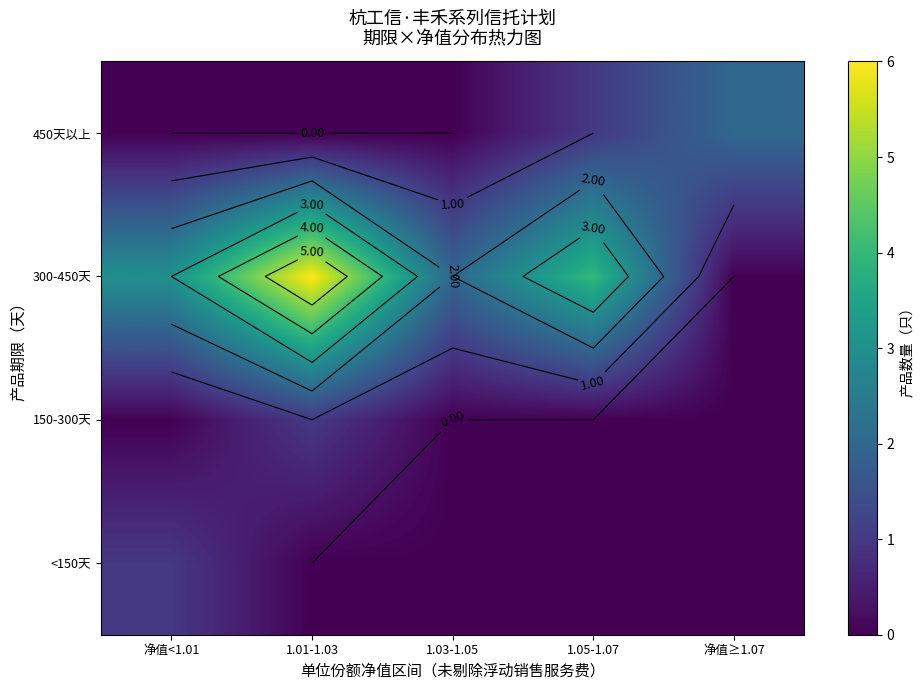

Is it true that 450天以上 equals -1 at 1.03-1.05?

False